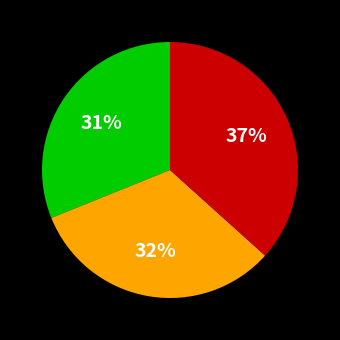

To the nearest percent, what is the average slice percentage?

33%